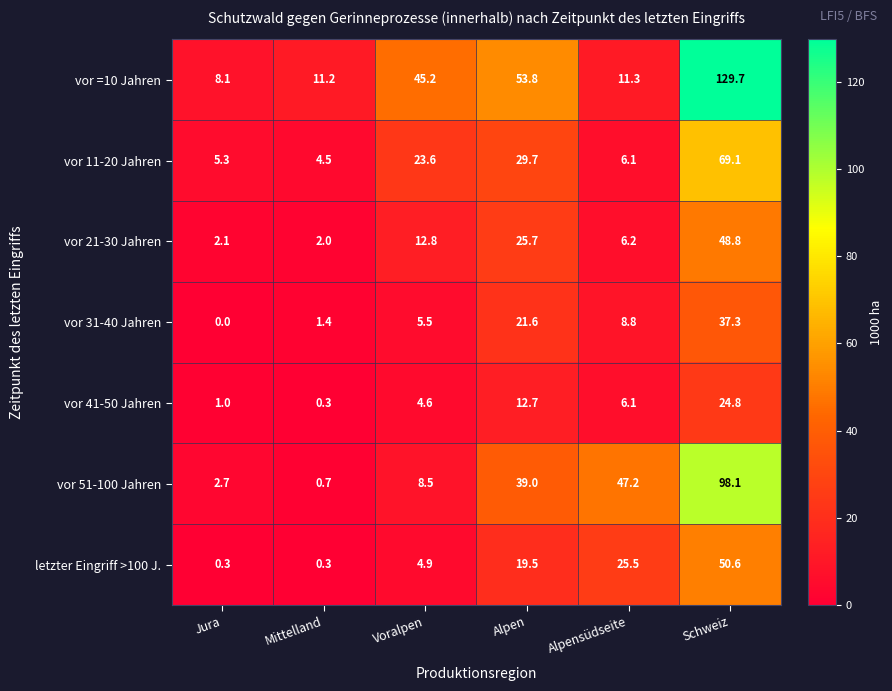

What is the sum of all vor 41-50 Jahren values?

49.5